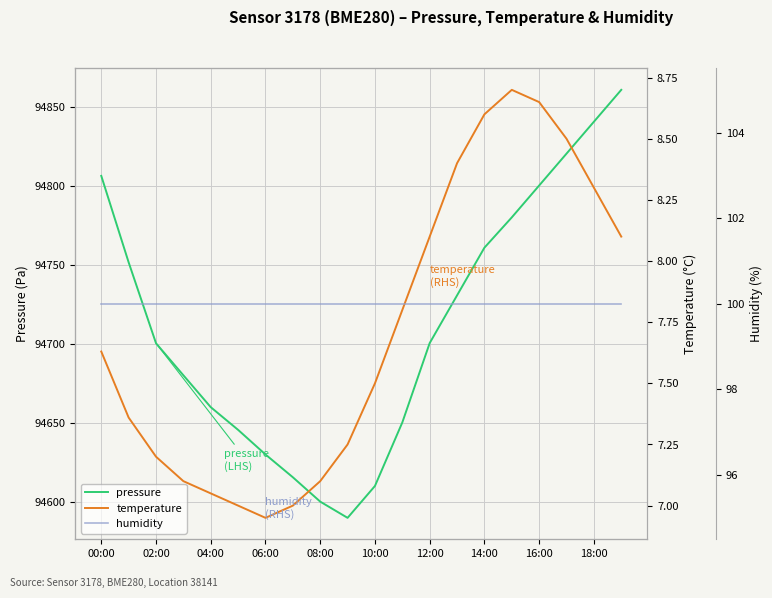

Is it true that pressure equals 152530.5 at 10:00?

False